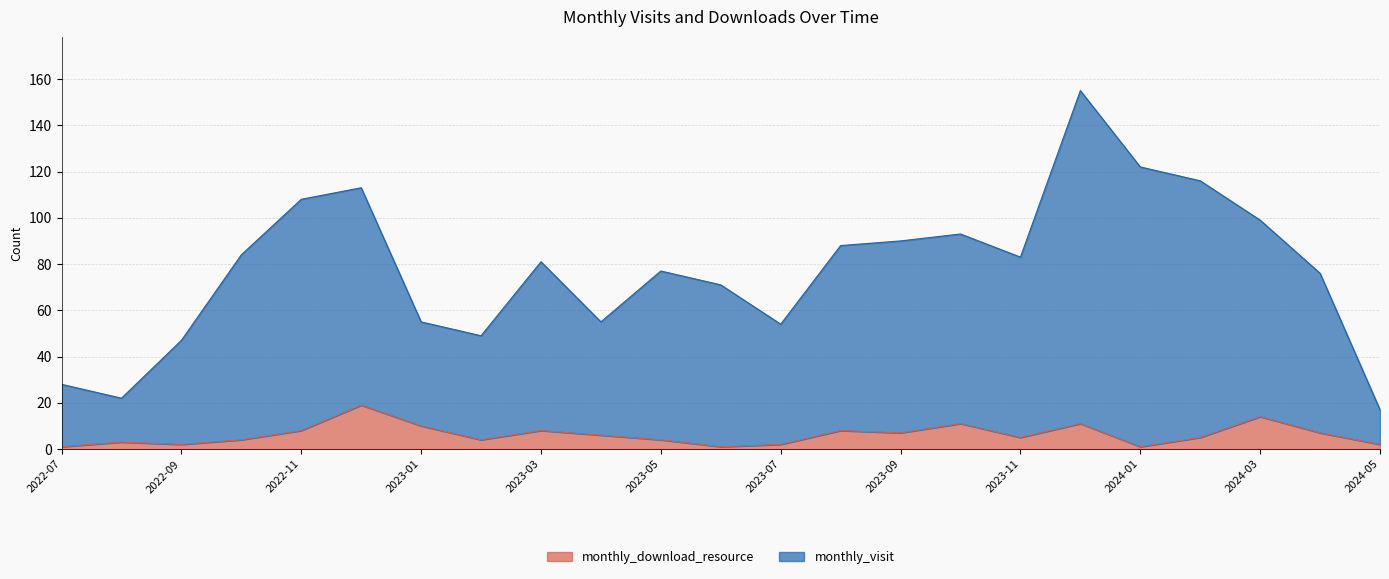

Rank the categories by monthly_download_resource value from highest to lowest.

2022-12, 2024-03, 2023-10, 2023-12, 2023-01, 2022-11, 2023-03, 2023-08, 2023-09, 2024-04, 2023-04, 2023-11, 2024-02, 2022-10, 2023-02, 2023-05, 2022-08, 2022-09, 2023-07, 2024-05, 2022-07, 2023-06, 2024-01